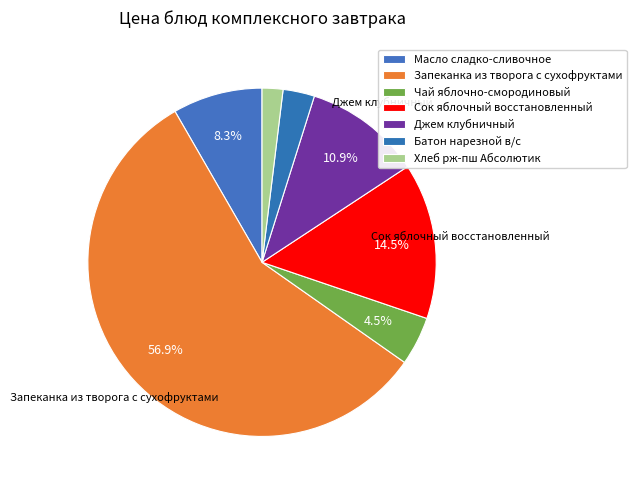

To the nearest percent, what is the combined percentage of Батон нарезной в/с and Хлеб рж-пш Абсолютик?

5%